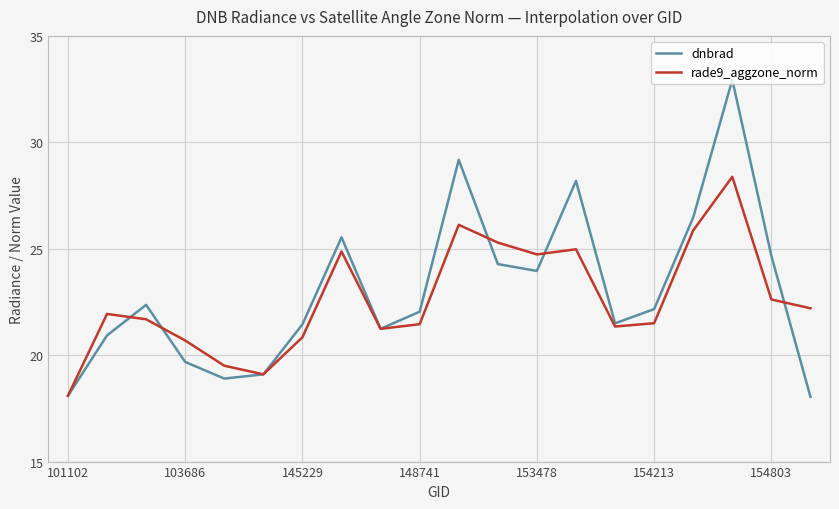

What is the minimum value shown in the chart?

18.0